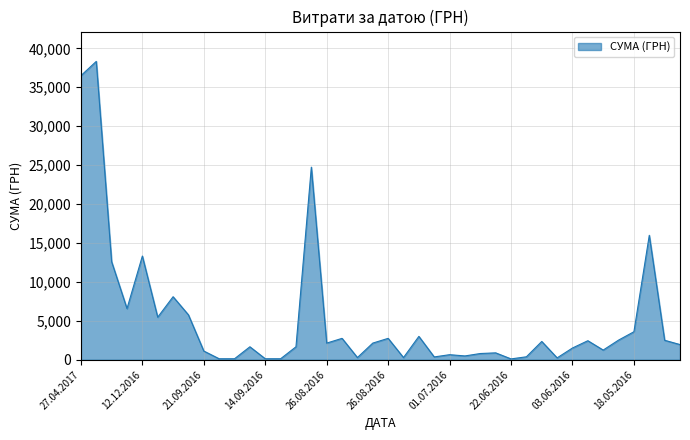

What is the sum of all values?

207635.0